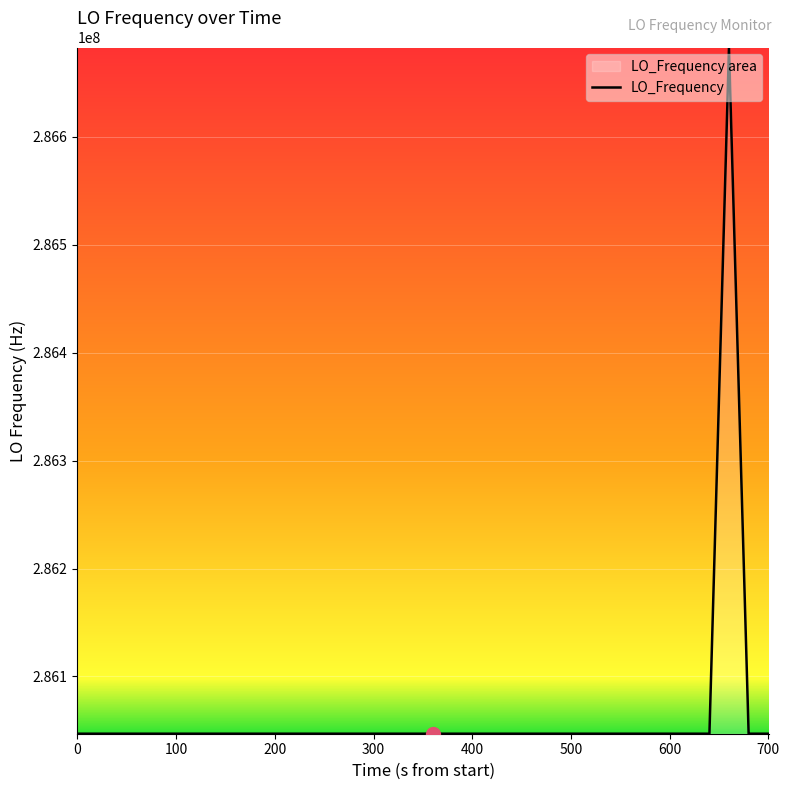

Count the number of data series in this chart.

1